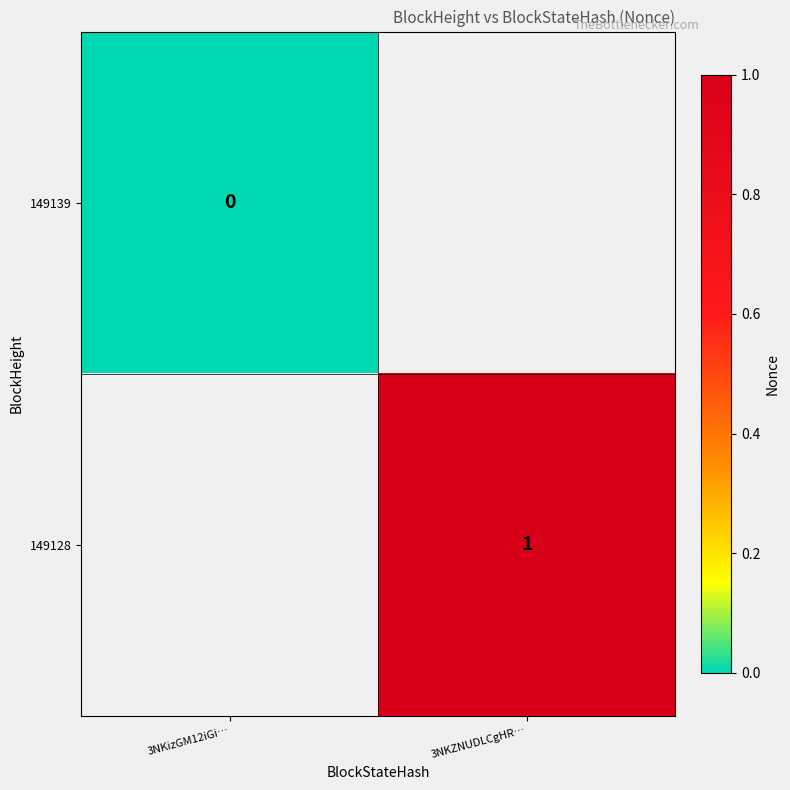

The value of 149128 at 3NKZNUDLCgHR… is 1. True or false?

True